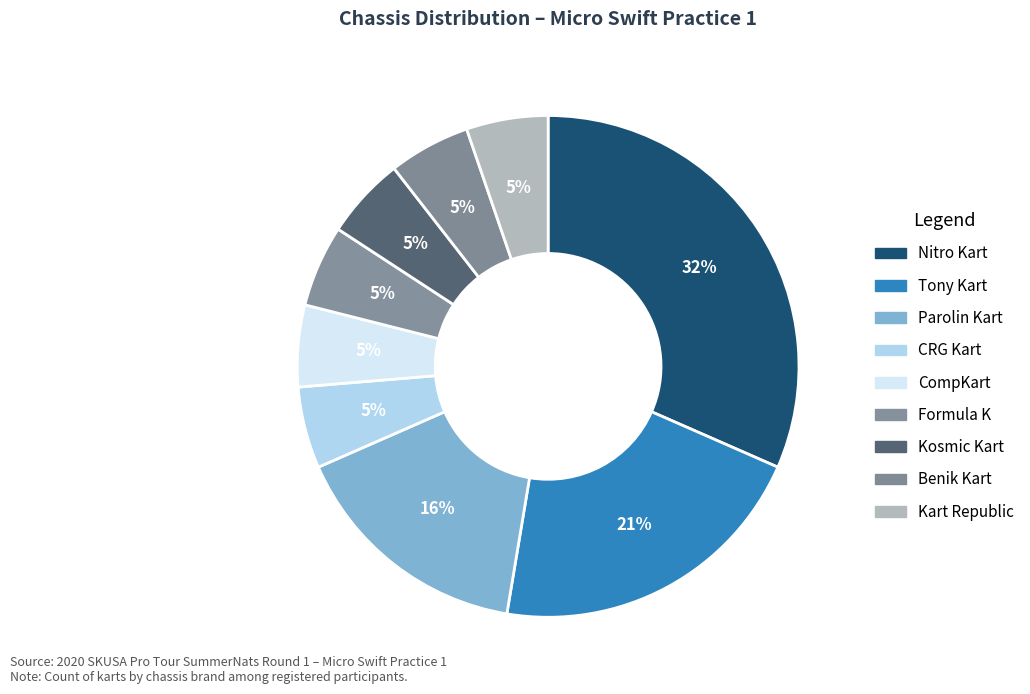

Between Formula K and CompKart, which is larger?

Formula K